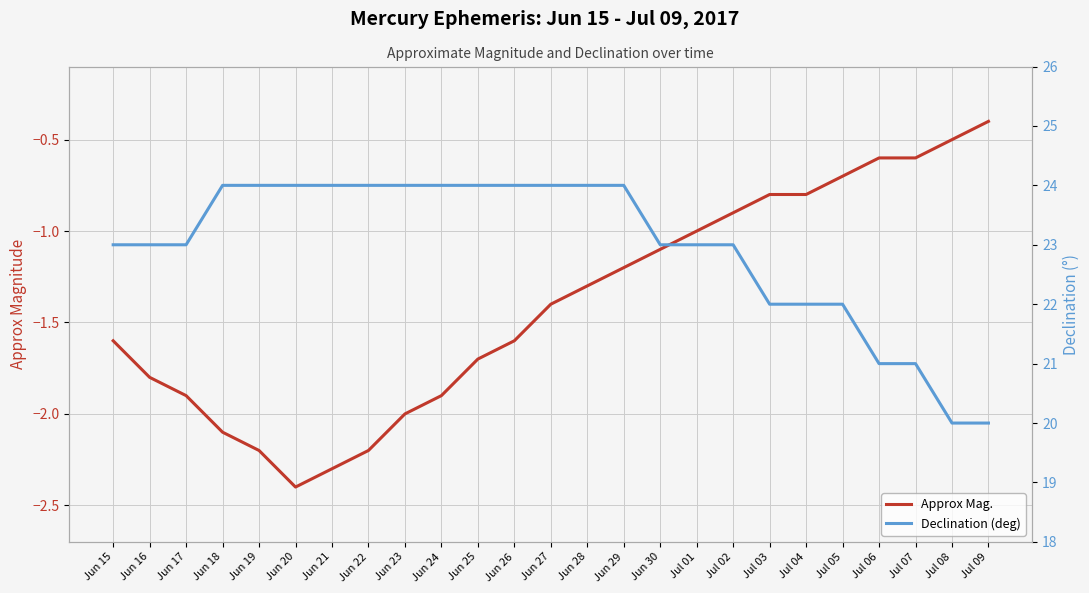

Reading left to right, extract all data points from this chart.

Approx Mag.: Jun 15=-1.6	Jun 16=-1.8	Jun 17=-1.9	Jun 18=-2.1	Jun 19=-2.2	Jun 20=-2.4	Jun 21=-2.3	Jun 22=-2.2	Jun 23=-2.0	Jun 24=-1.9	Jun 25=-1.7	Jun 26=-1.6	Jun 27=-1.4	Jun 28=-1.3	Jun 29=-1.2	Jun 30=-1.1	Jul 01=-1.0	Jul 02=-0.9	Jul 03=-0.8	Jul 04=-0.8	Jul 05=-0.7	Jul 06=-0.6	Jul 07=-0.6	Jul 08=-0.5	Jul 09=-0.4
Declination (deg): Jun 15=23.0	Jun 16=23.0	Jun 17=23.0	Jun 18=24.0	Jun 19=24.0	Jun 20=24.0	Jun 21=24.0	Jun 22=24.0	Jun 23=24.0	Jun 24=24.0	Jun 25=24.0	Jun 26=24.0	Jun 27=24.0	Jun 28=24.0	Jun 29=24.0	Jun 30=23.0	Jul 01=23.0	Jul 02=23.0	Jul 03=22.0	Jul 04=22.0	Jul 05=22.0	Jul 06=21.0	Jul 07=21.0	Jul 08=20.0	Jul 09=20.0